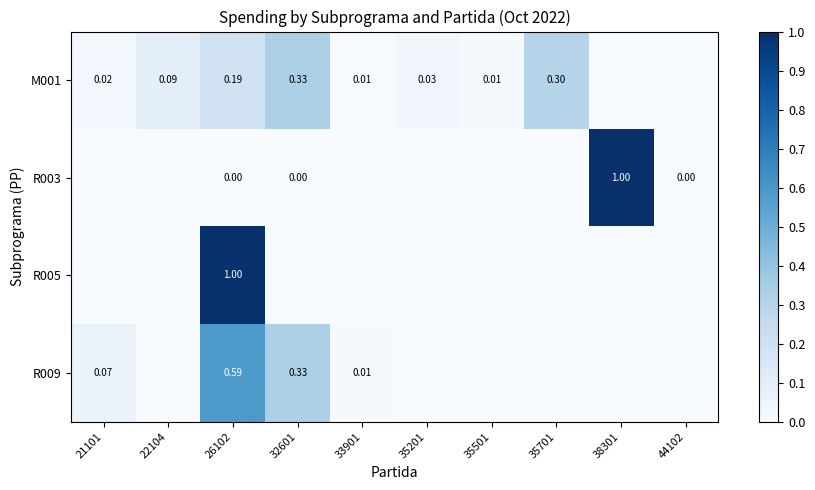

What is the highest value of the R005 series?

1.0